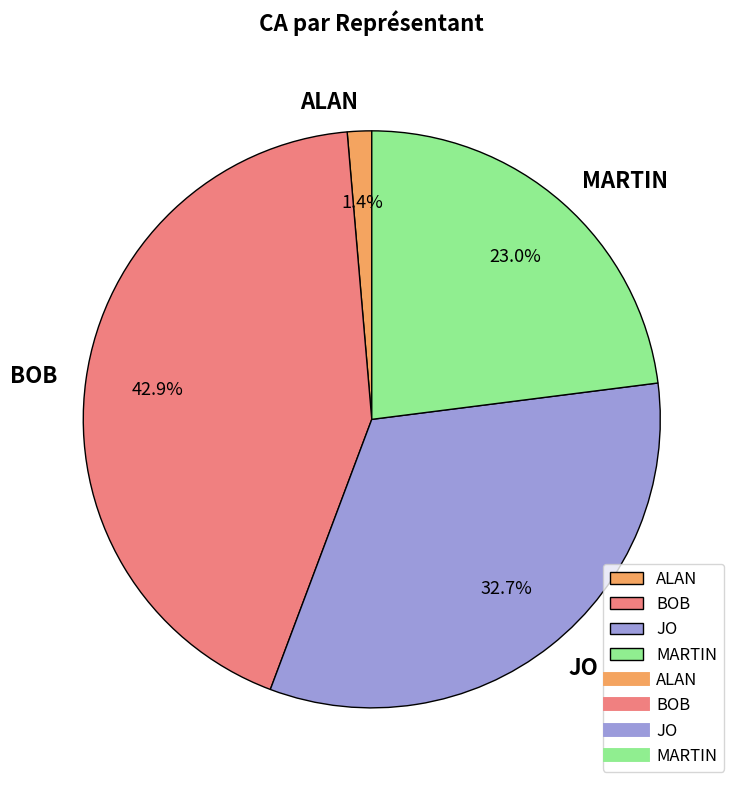

Does MARTIN account for over 50% of the chart?

No